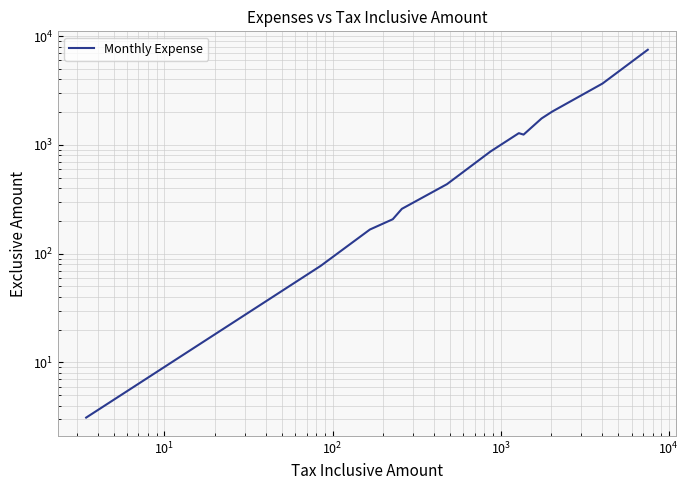

How many categories are shown in the chart?

20